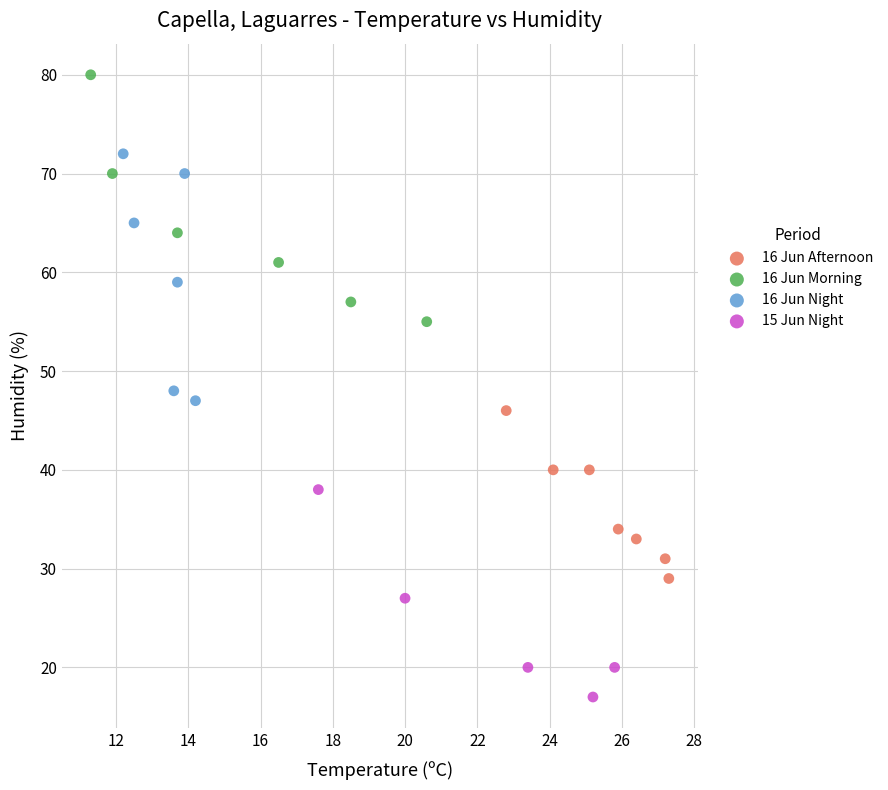

Which series contains the highest Y value?

16 Jun Morning